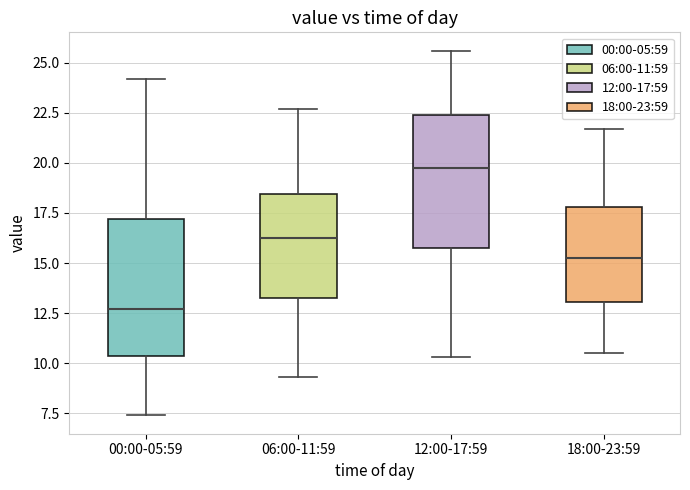

Where does the upper whisker of the box for 12:00-17:59 end on the y-axis? The values are not printed on the chart, so give them approximately, as read against the axis.

25.5